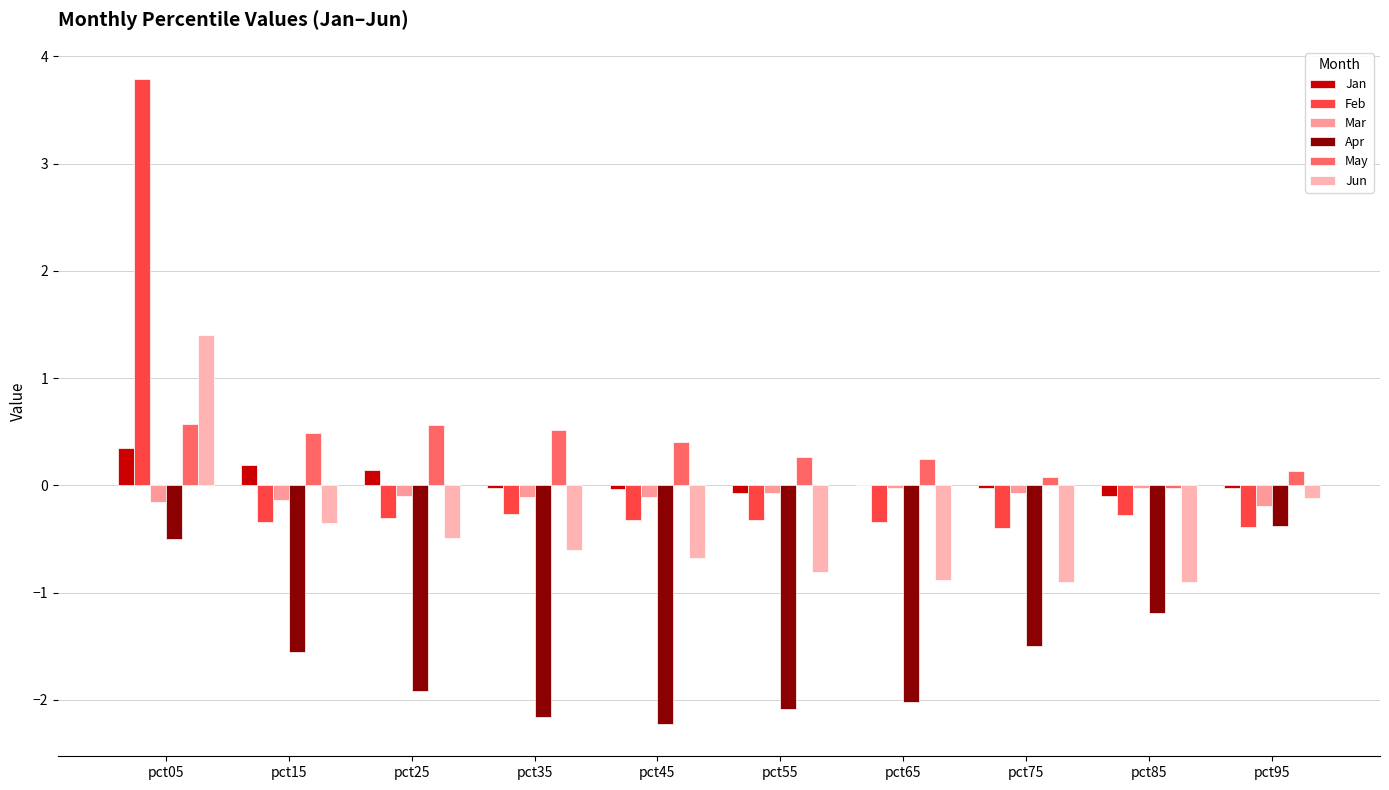

What is the average value of the Mar series?

-0.1